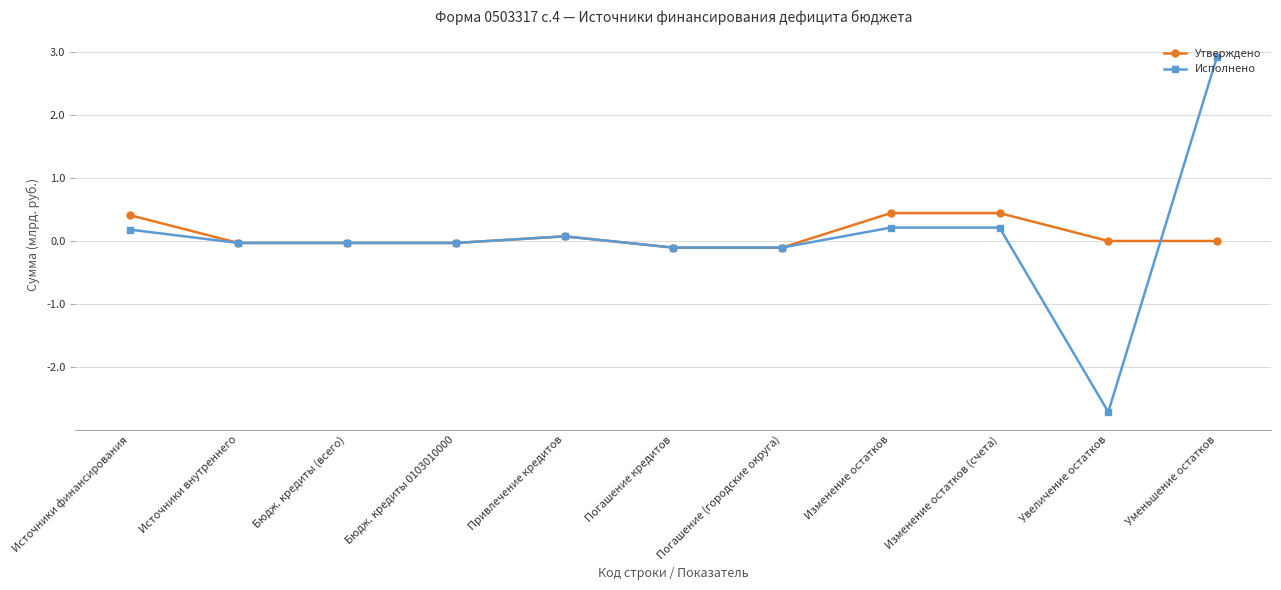

What is the label of the 5th point from the left?

Привлечение кредитов